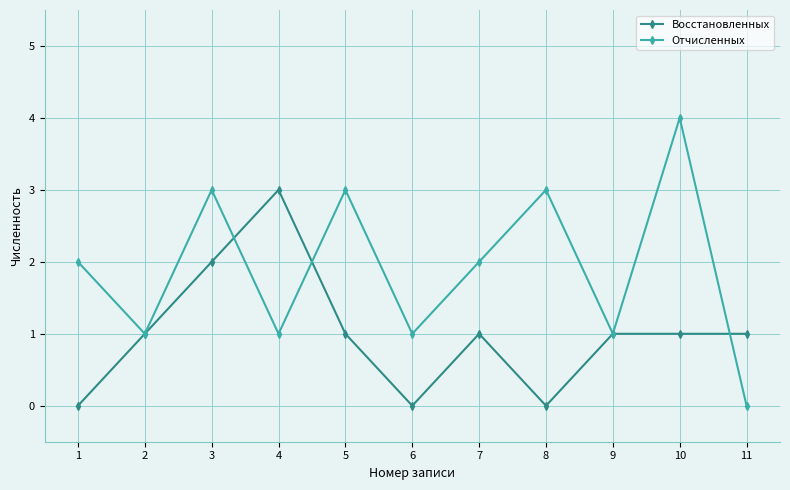

After their last crossing, which series has the higher values: Восстановленных or Отчисленных?

Восстановленных